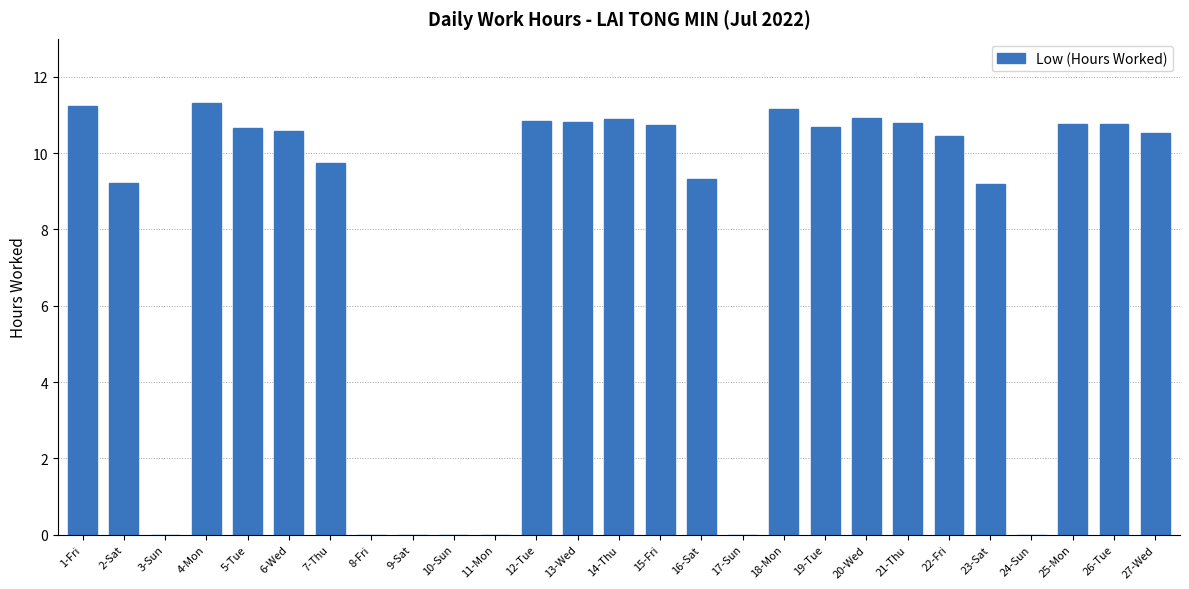

What is the greatest value displayed?

11.3